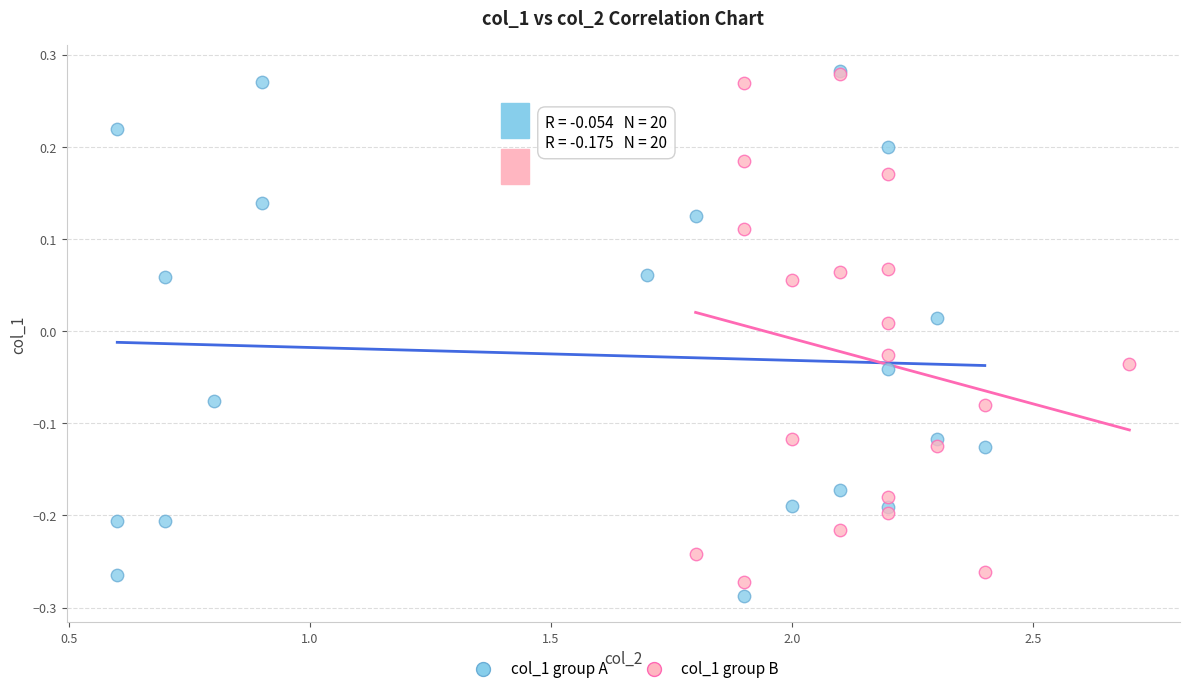

Which series contains the lowest Y value?

col_1 group A